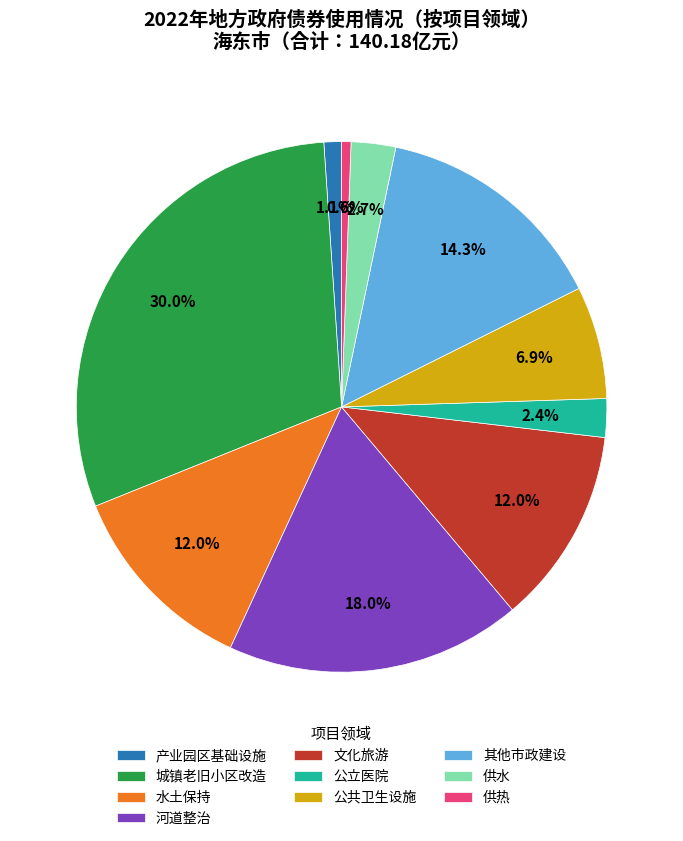

What percentage do 公共卫生设施 and 水土保持 together represent?

18.9%